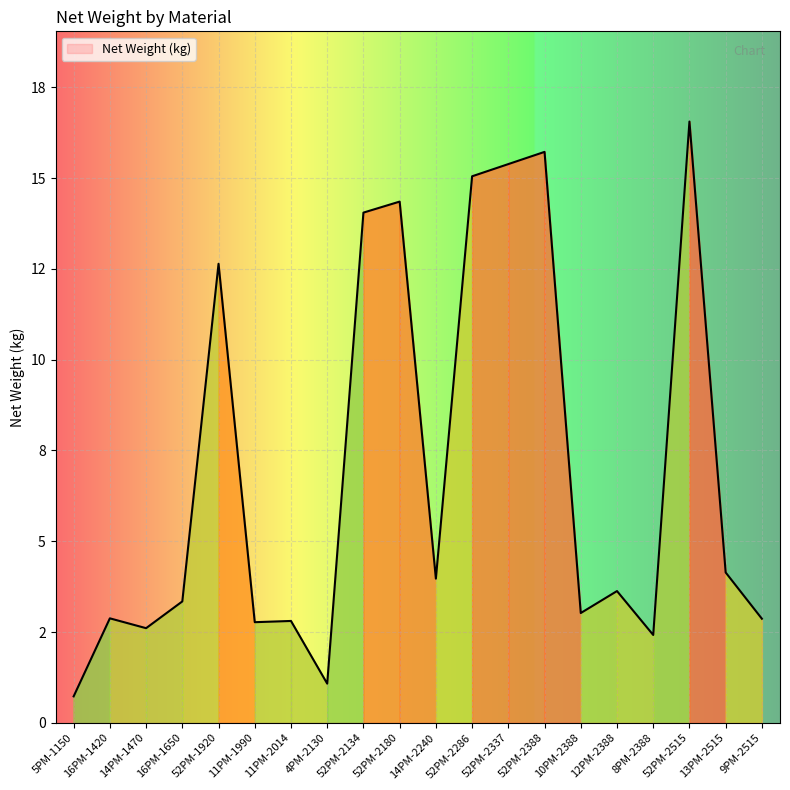

Does the chart have visible grid lines?

Yes